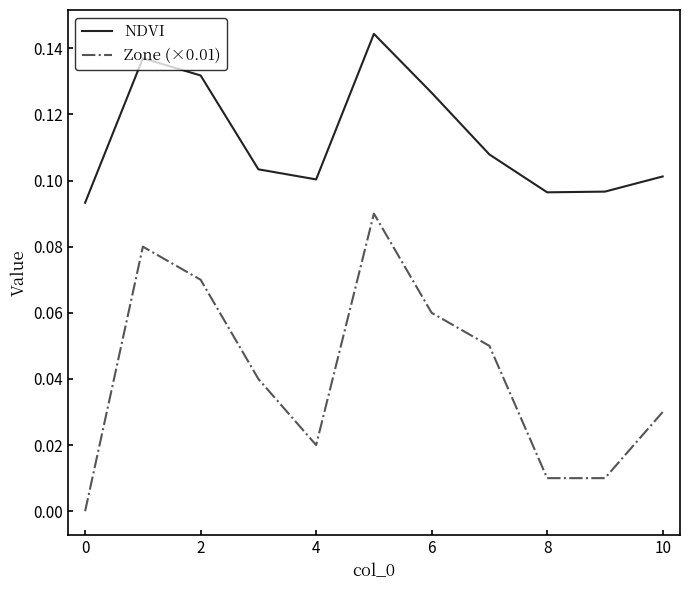

Which series has the largest range (max minus min)?

Zone (×0.01)